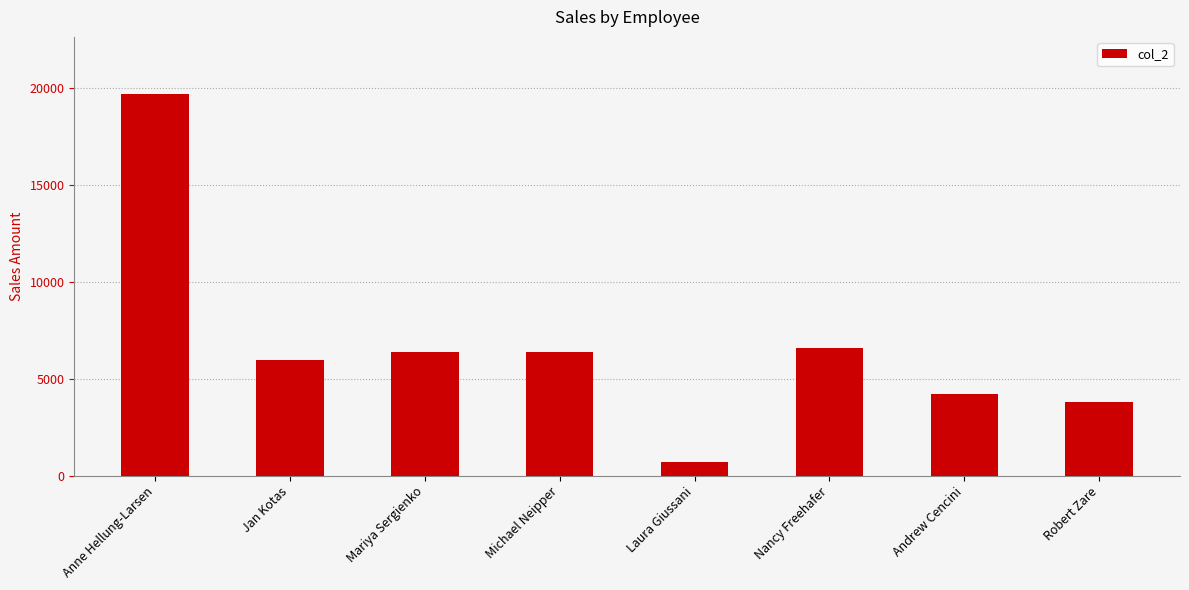

Between Nancy Freehafer and Robert Zare, which is larger?

Nancy Freehafer